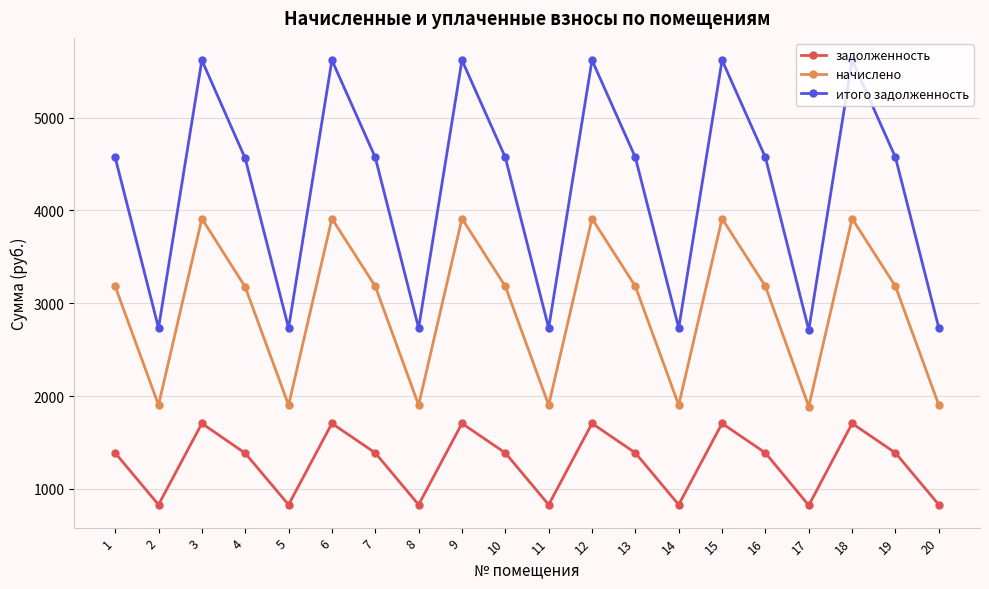

What is the greatest value displayed?

5617.8